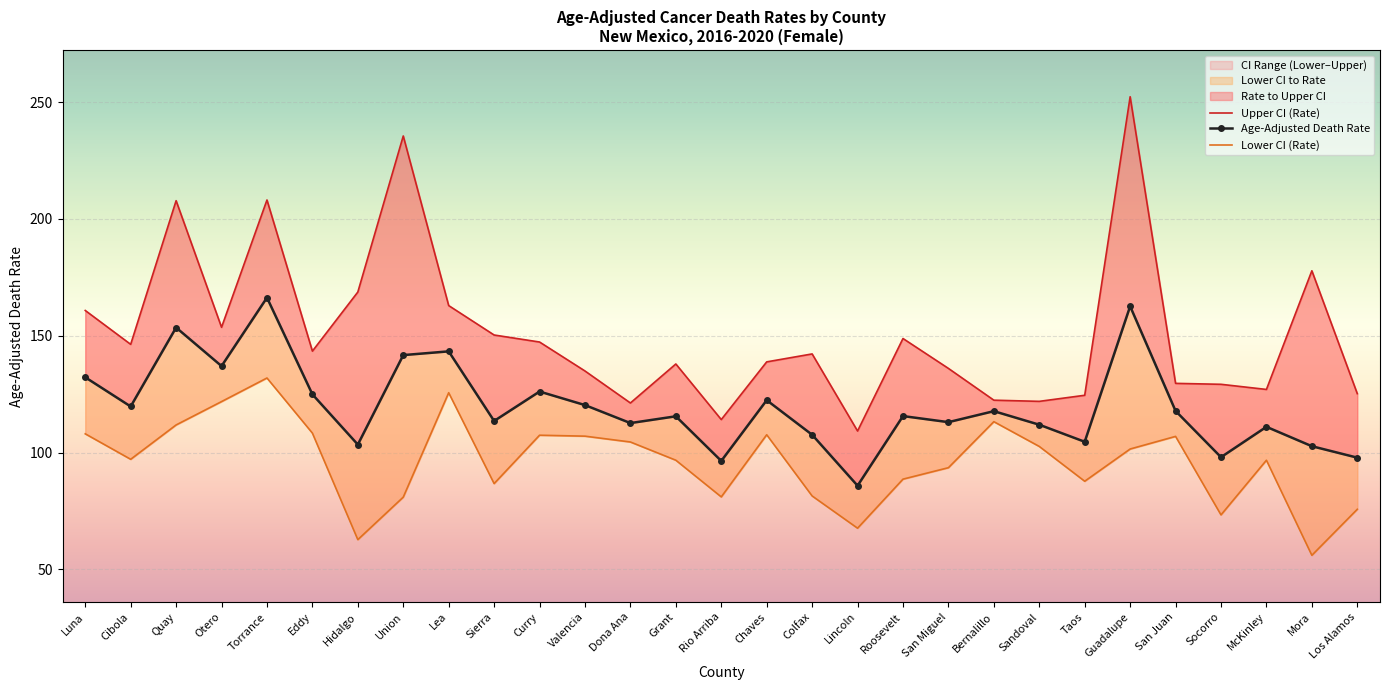

What is the label of the 5th point from the left?

Torrance